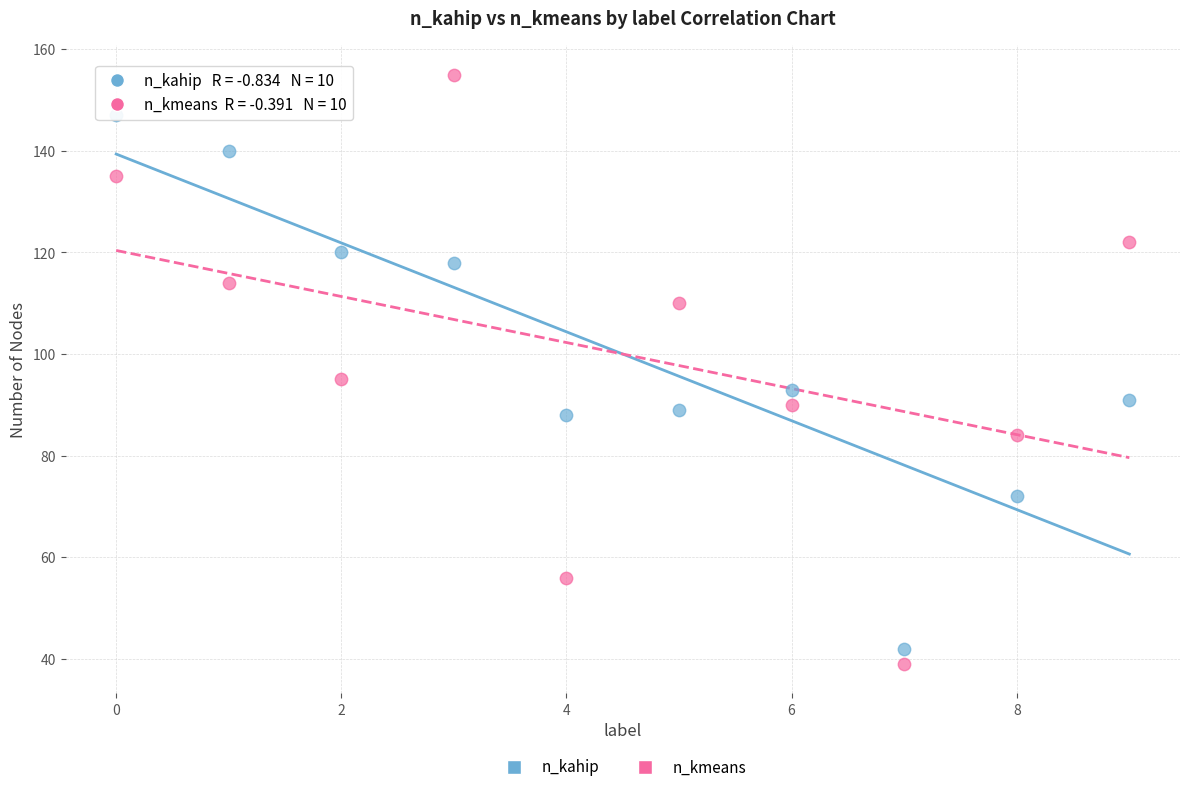

Across all data points, what is the range of Y values (max minus min)?

116